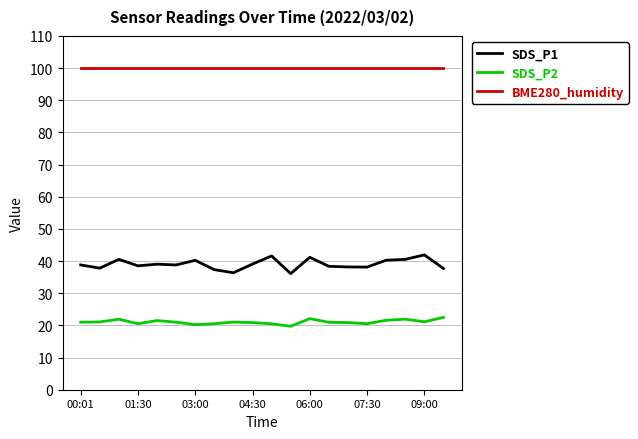

True or false: SDS_P1 and SDS_P2 cross at least once.

False